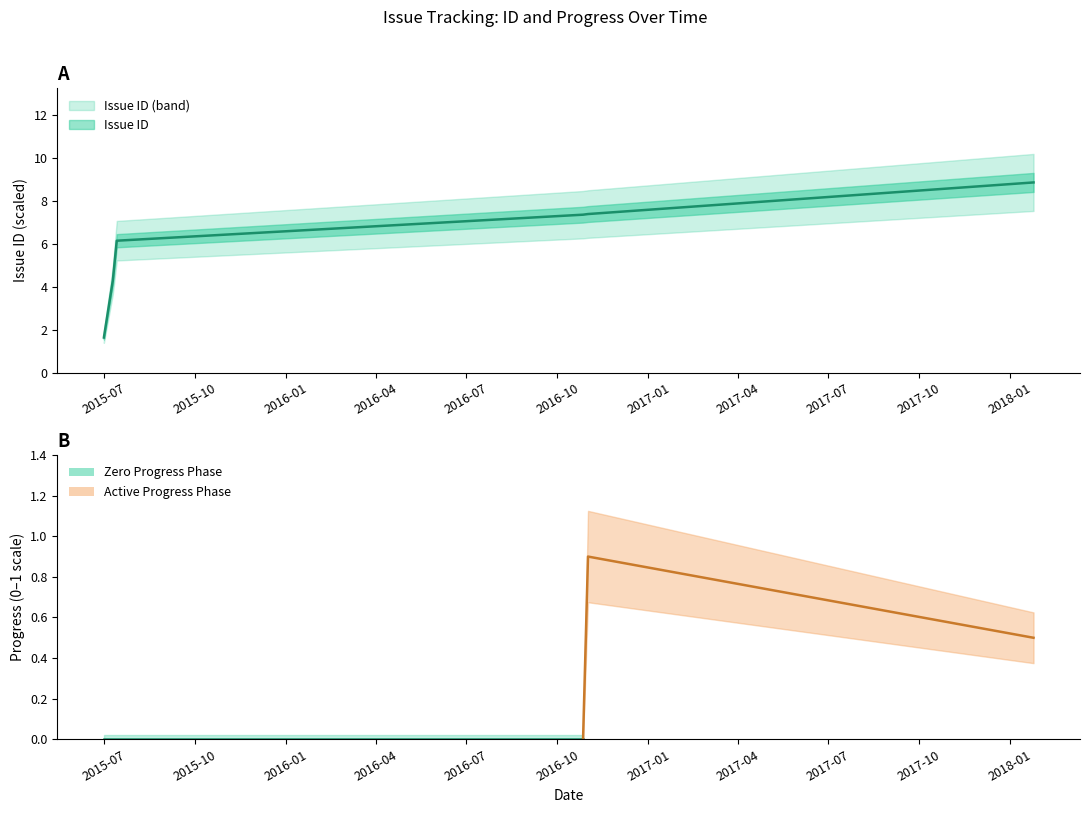

What is the difference between the values at 2015/07/10 and 2018/01/25?

4.6